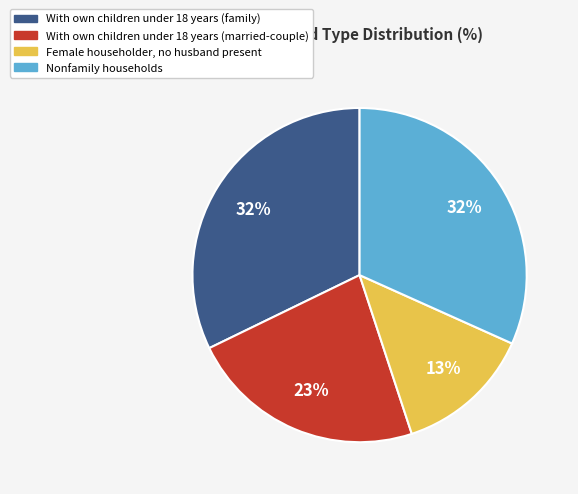

Is there a majority slice in this chart?

No